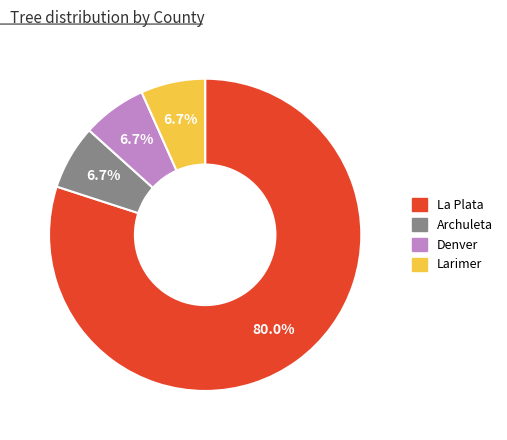

Which category accounts for the majority?

La Plata